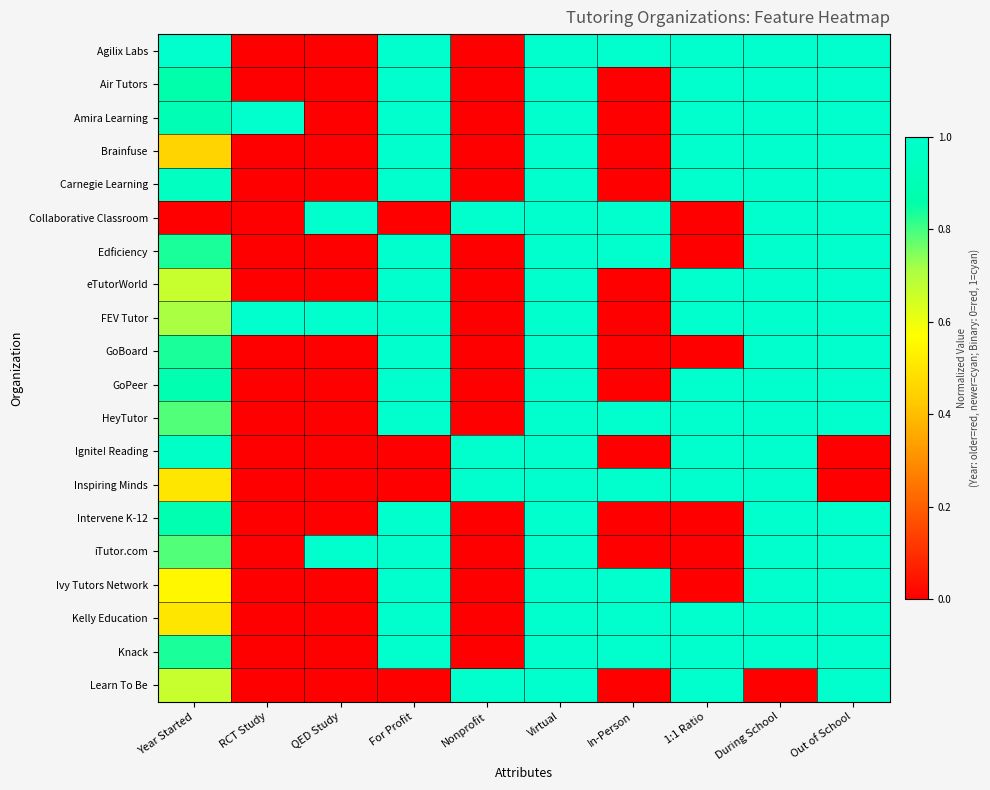

Rank the series at During School from highest to lowest value.

Agilix Labs, Air Tutors, Amira Learning, Brainfuse, Carnegie Learning, Collaborative Classroom, Edficiency, eTutorWorld, FEV Tutor, GoBoard, GoPeer, HeyTutor, Ignite! Reading, Inspiring Minds, Intervene K-12, iTutor.com, Ivy Tutors Network, Kelly Education, Knack, Learn To Be